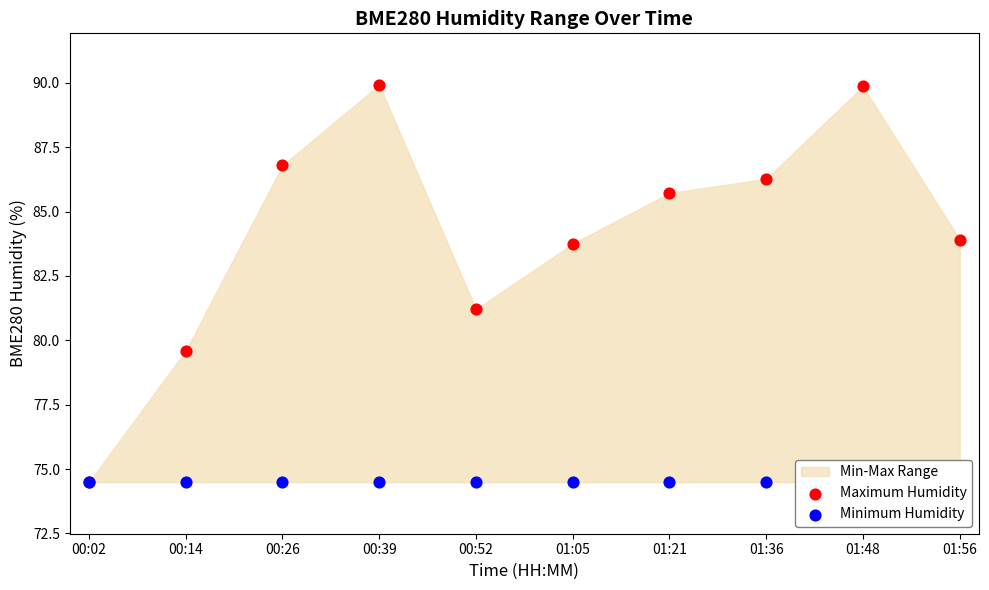

Which series has the widest spread of Y values?

Maximum Humidity